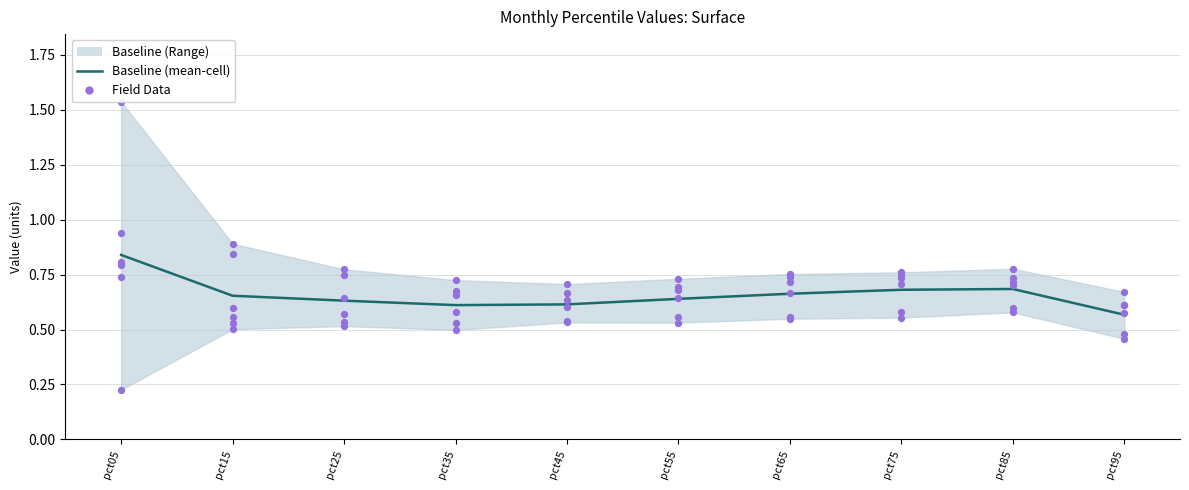

What is the total value across all series at pct65?

1.4